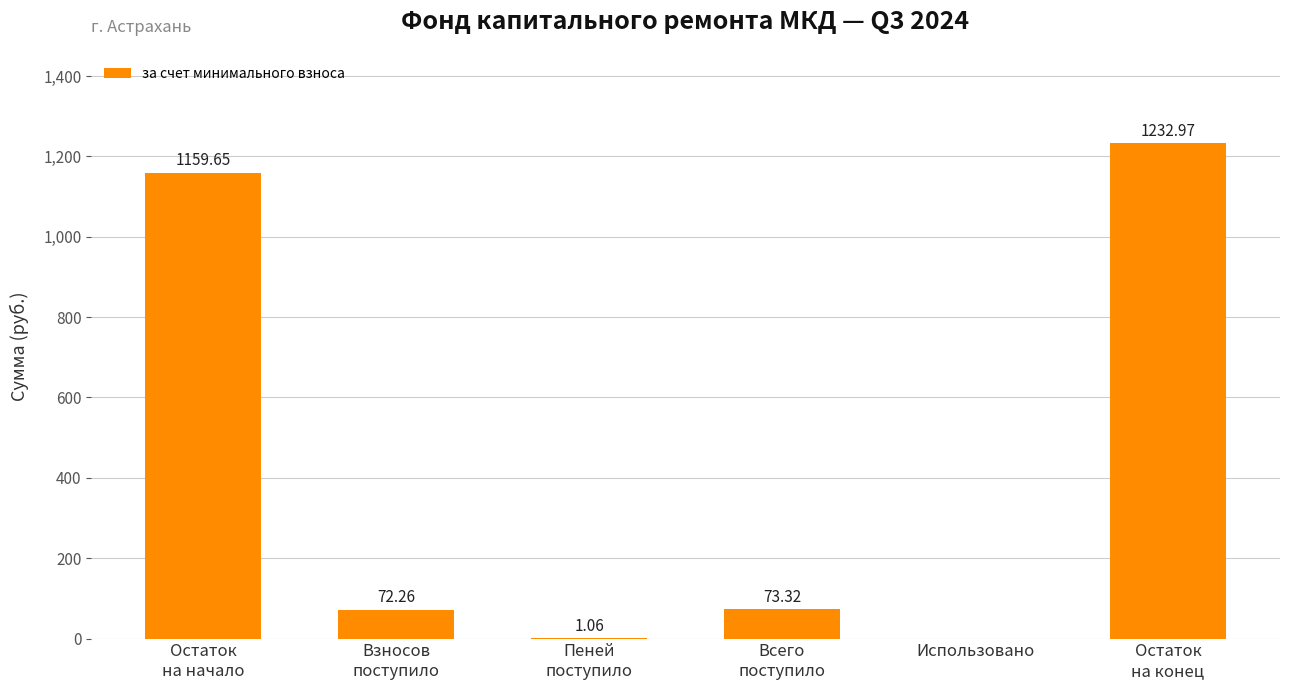

How many series are shown in this chart?

1